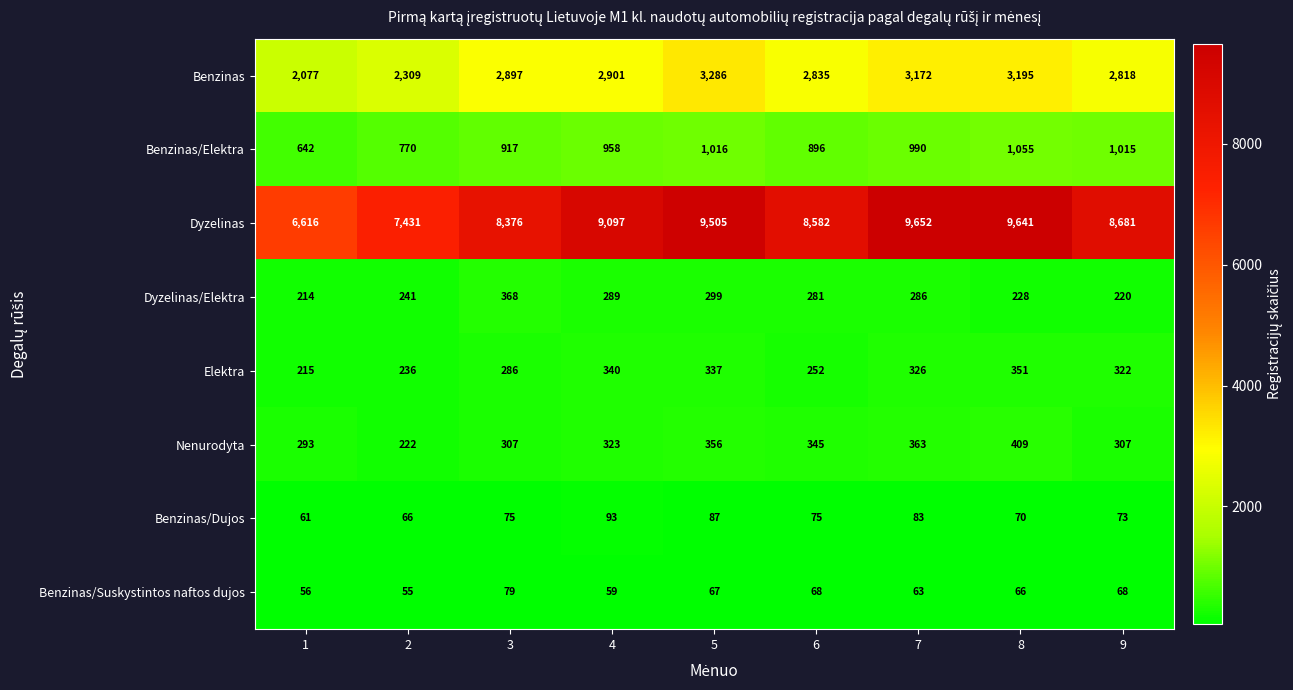

Which category has the highest value across all series?

7